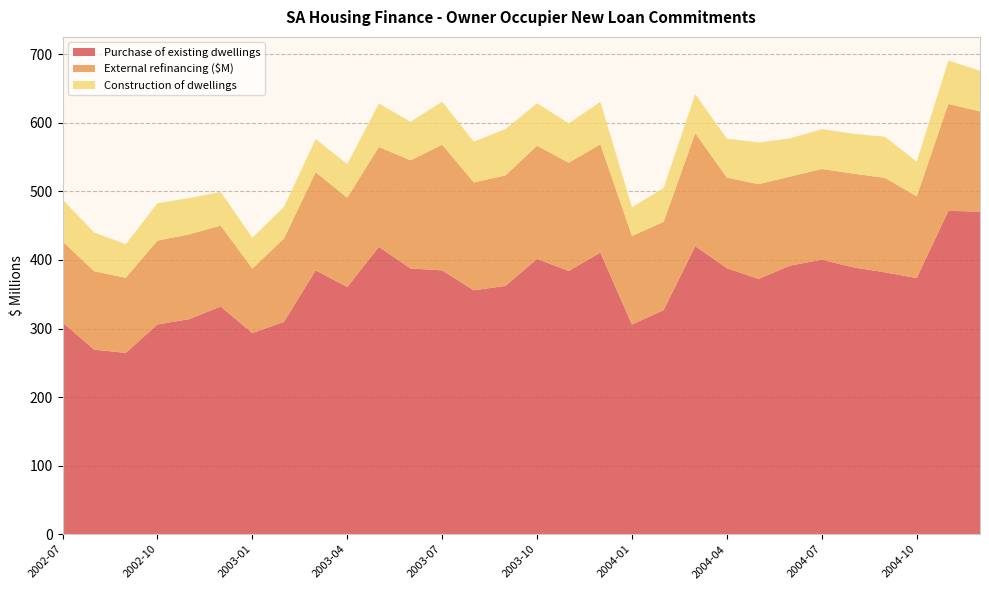

Reading left to right, extract all data points from this chart.

Purchase of existing dwellings: 309.1	269.2	264.5	306.0	313.7	332.1	293.4	309.8	384.9	360.6	419.2	387.6	384.9	355.8	362.3	401.6	384.0	410.8	305.8	327.0	420.2	388.1	372.4	391.9	400.4	389.3	382.0	373.7	471.7	470.6
External refinancing ($M): 118.1	114.4	109.5	122.3	123.7	118.1	94.1	121.6	143.1	130.4	145.7	157.8	183.3	157.4	161.1	165.1	157.9	157.9	129.2	128.8	164.9	132.1	138.2	129.9	132.3	136.7	137.8	119.1	155.9	146.2
Construction of dwellings: 61.0	56.6	49.0	54.5	52.9	49.1	45.0	46.1	48.5	48.9	63.3	56.2	62.8	59.6	67.5	61.9	57.4	62.0	41.9	49.3	57.0	56.8	60.8	55.7	58.2	58.2	59.9	50.5	63.3	59.3